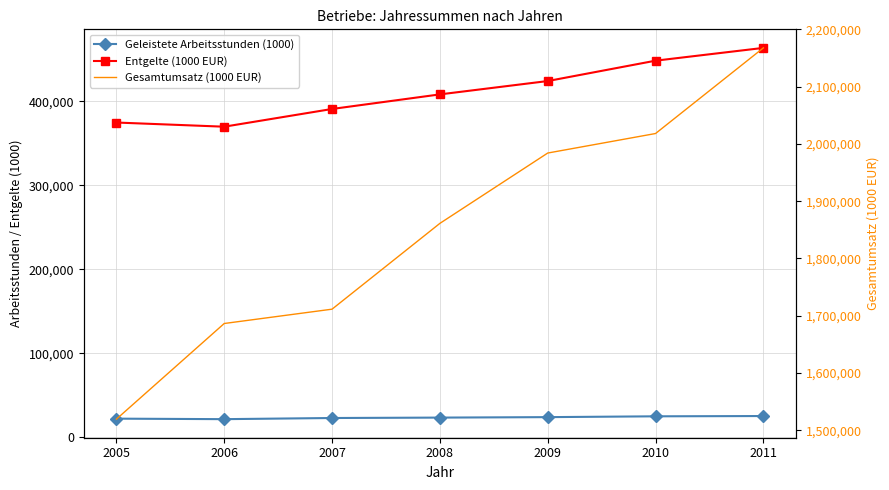

At which label is Gesamtumsatz (1000 EUR) closest to 1843507?

2008